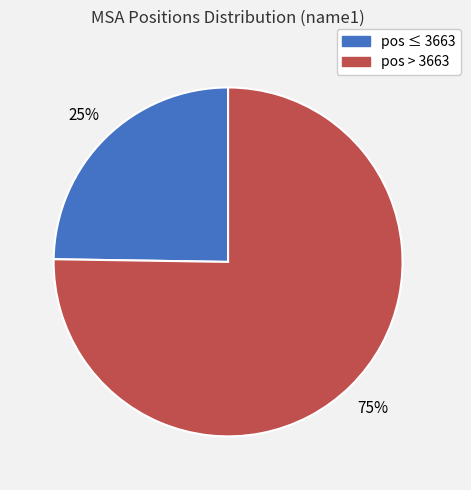

To the nearest percent, what is the difference between the largest and smallest slice percentages?

50%